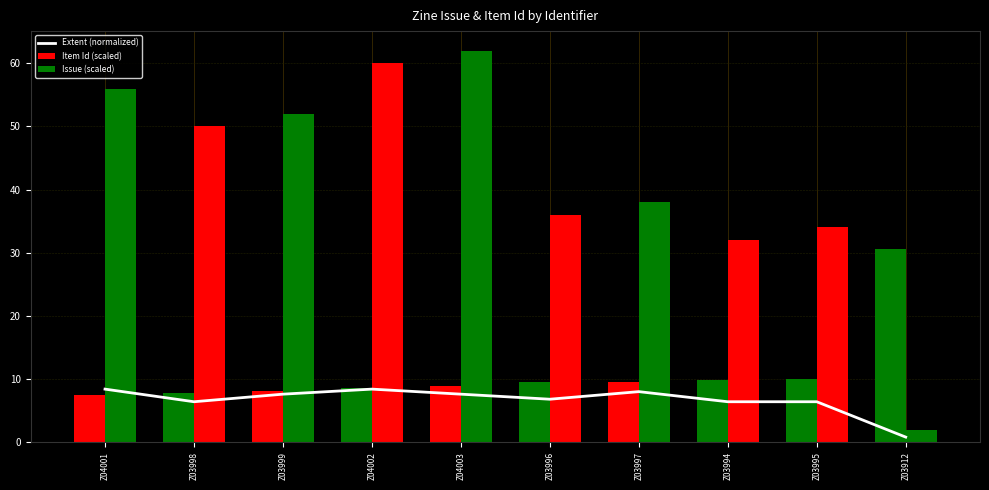

What is the difference between the maximum and minimum values in the Item Id (scaled) series?

23.1